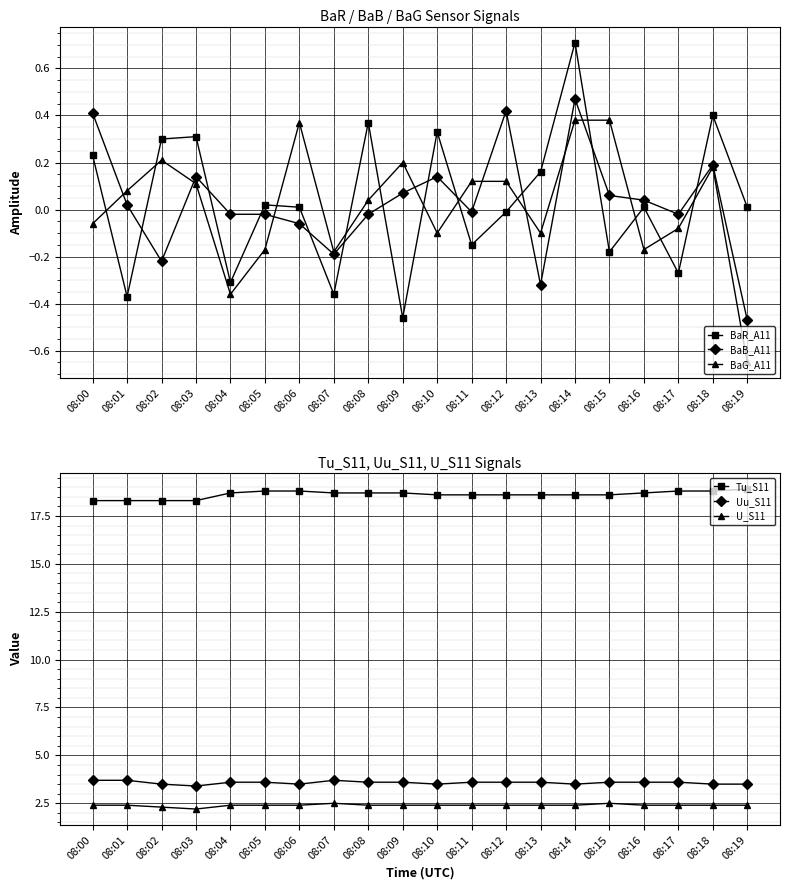

What is the difference between the second highest and second lowest values in the BaR_A11 series?

0.8